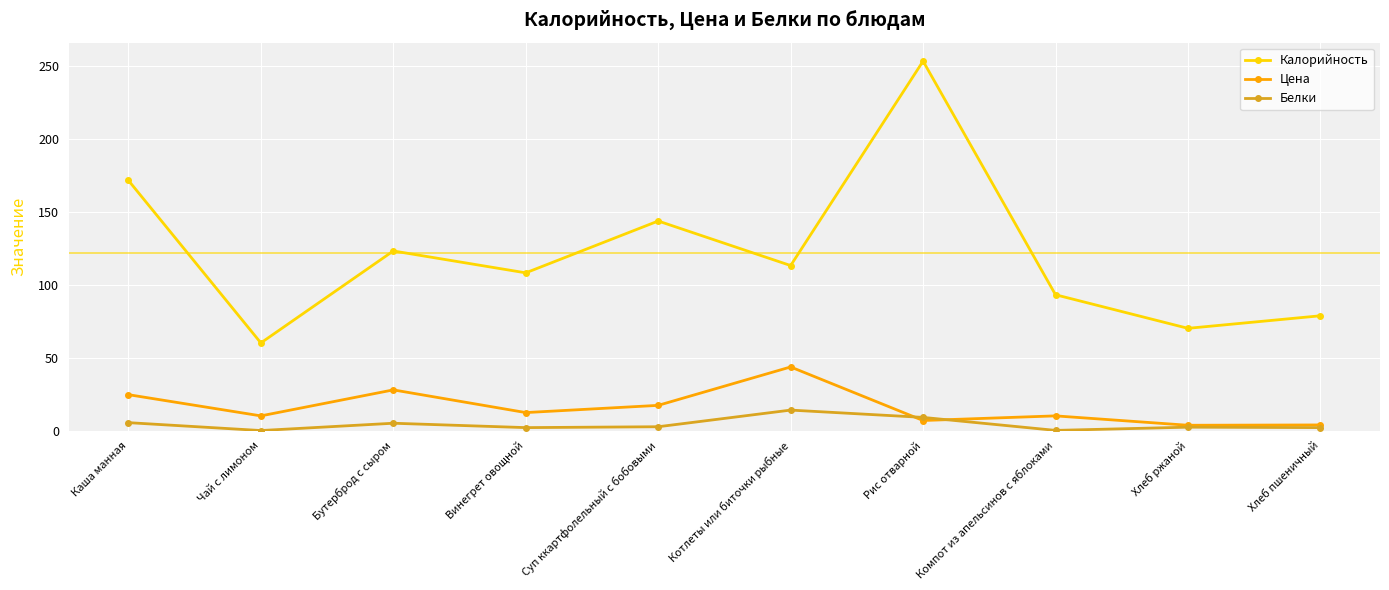

The Цена series shows 6.9 at Рис отварной. True or false?

True